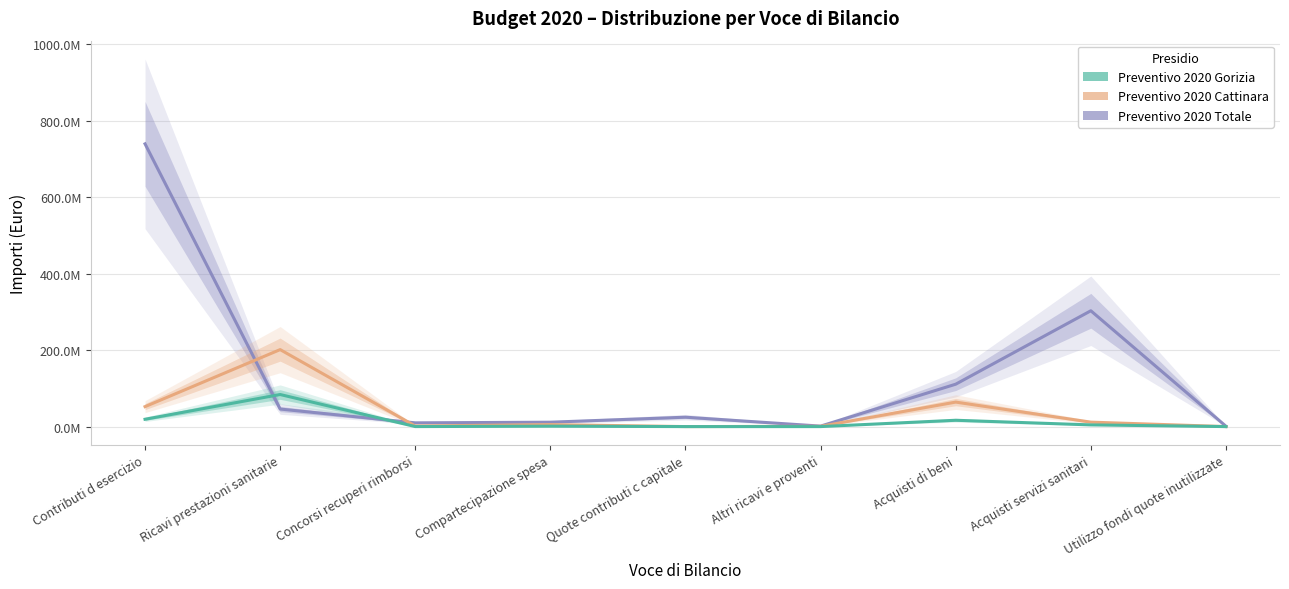

At which category does Preventivo 2020 Gorizia reach its first local valley?

Concorsi recuperi rimborsi